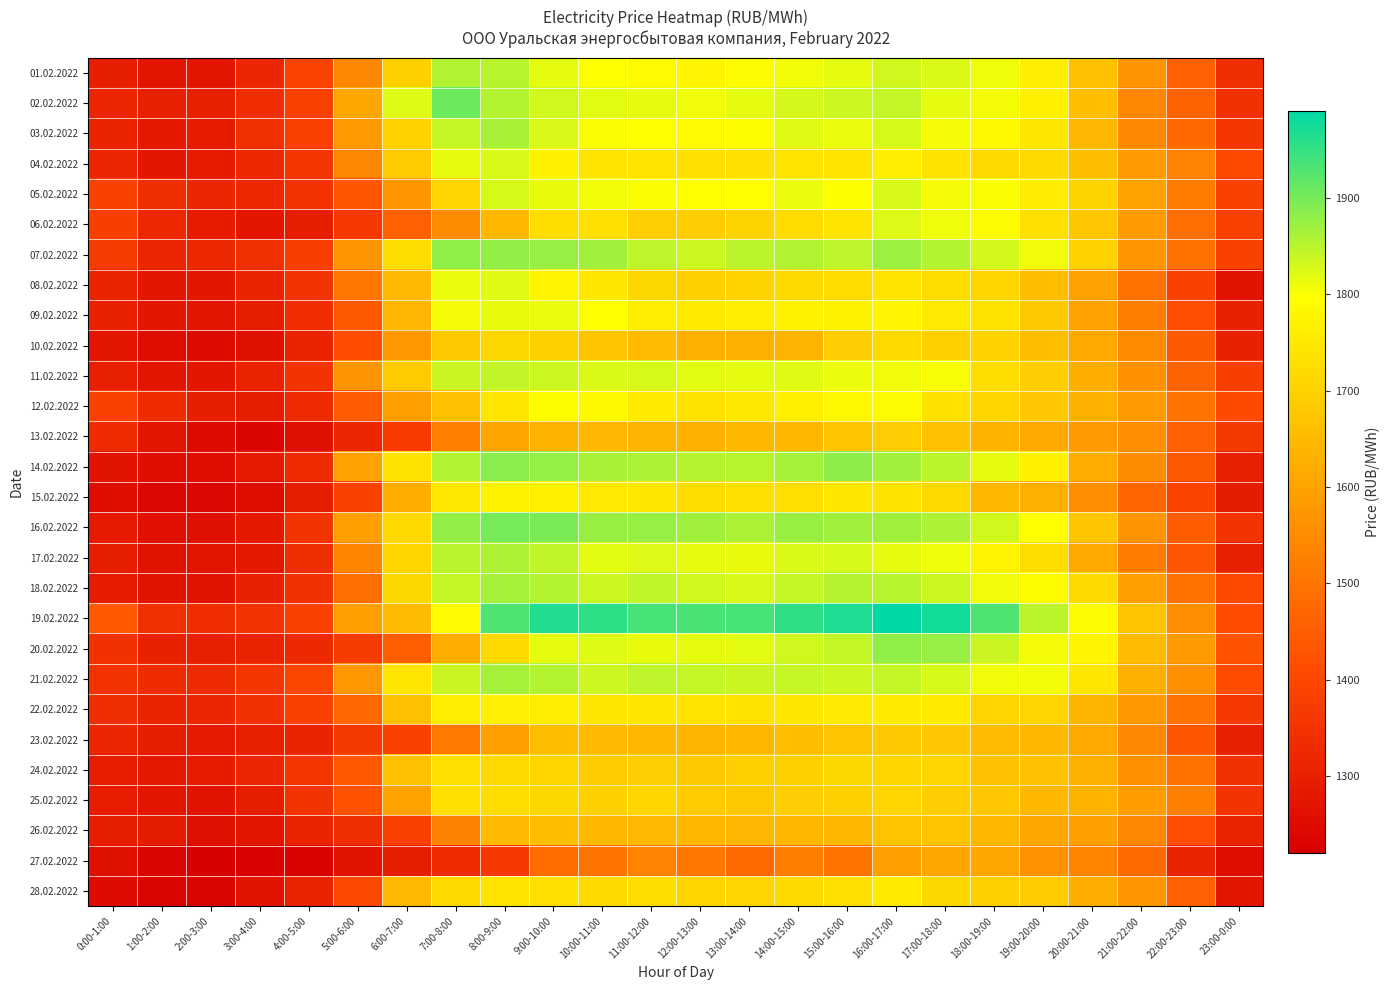

What is the greatest value displayed?

1990.7